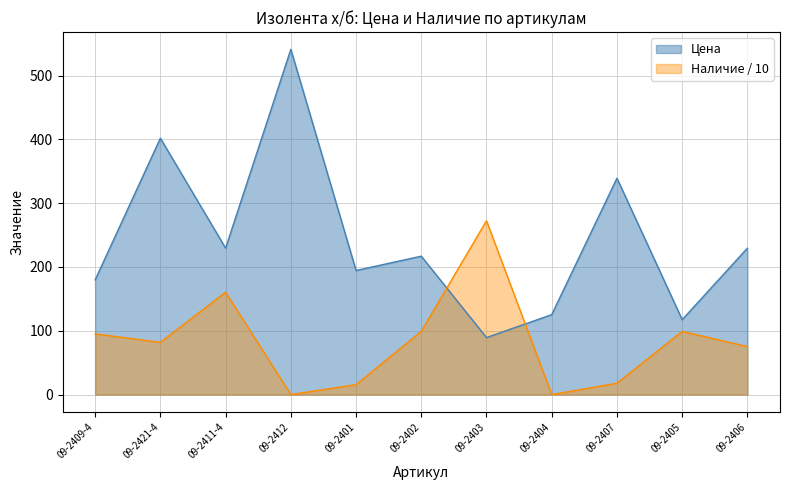

Which series has the largest range (max minus min)?

Цена